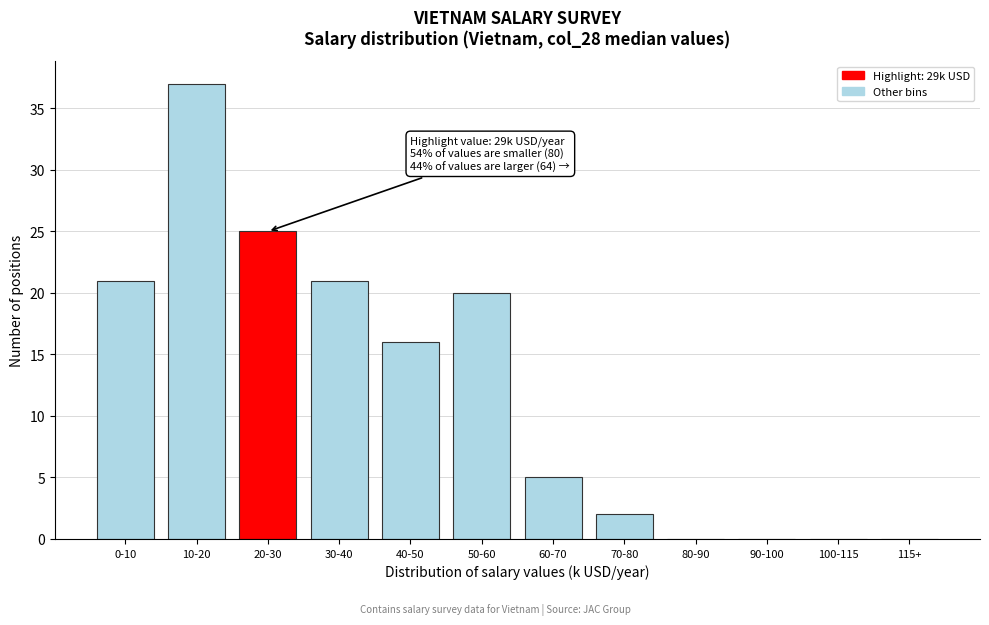

Reading right to left, transcribe all the data shown in this chart.

115+=0	100-115=0	90-100=0	80-90=0	70-80=2	60-70=5	50-60=20	40-50=16	30-40=21	20-30=25	10-20=37	0-10=21